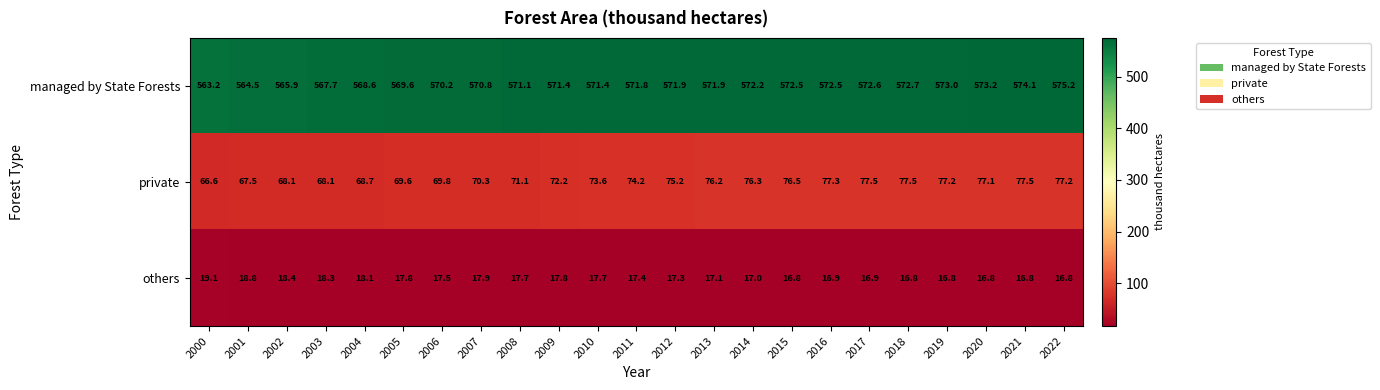

At how many categories does at least one series exceed 468?

23